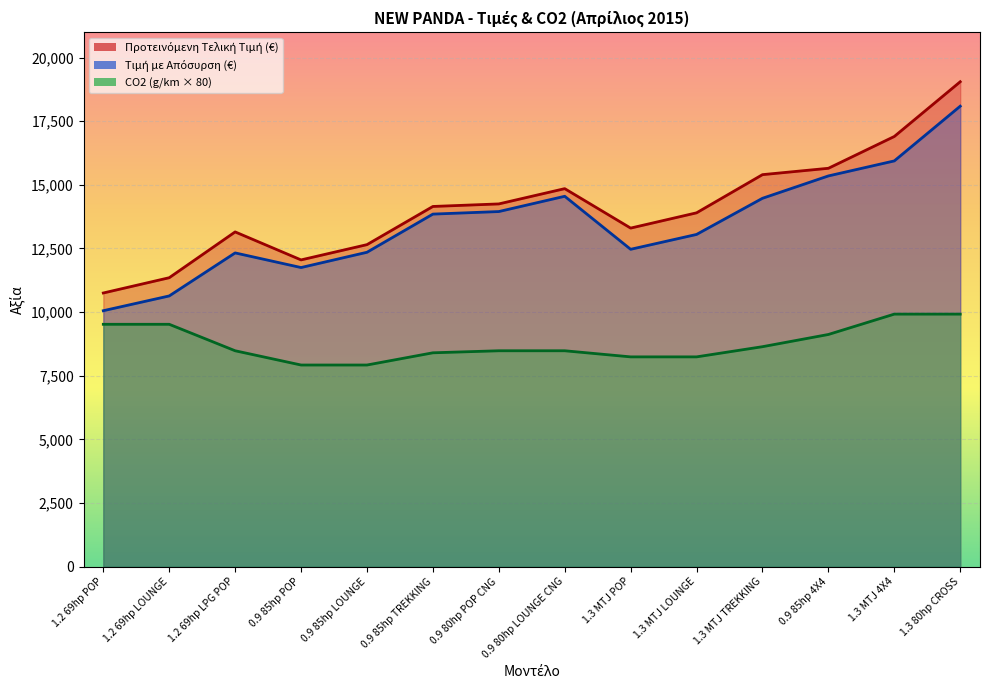

List the series in order of their peak value, lowest first.

ΕΚΠΟΜΠΕΣ CO2 (g/km), Τιμή με Απόσυρση (€), Προτεινόμενη Τελική Τιμή (€)